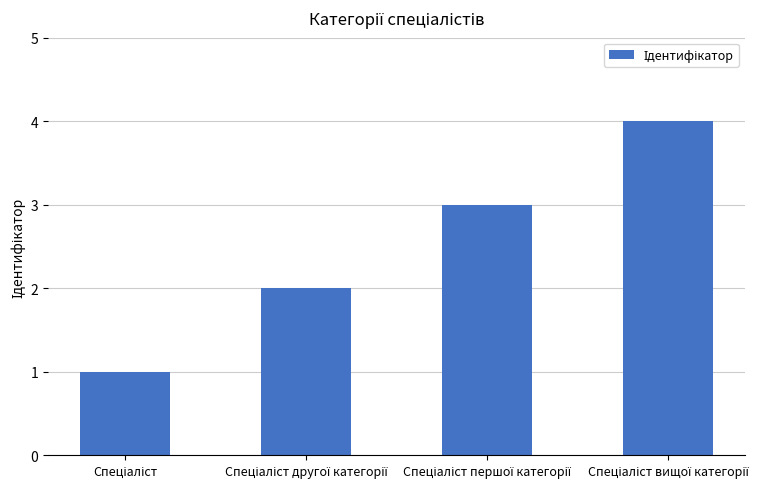

How many values are below 3?

2